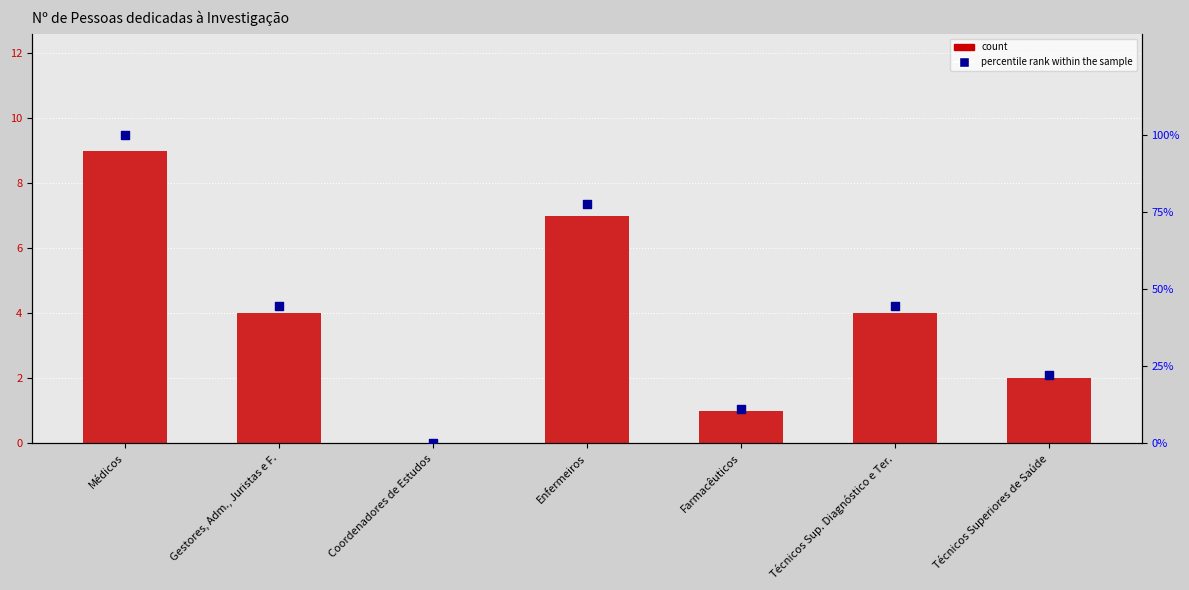

Which series has the widest spread of Y values?

percentile rank within the sample